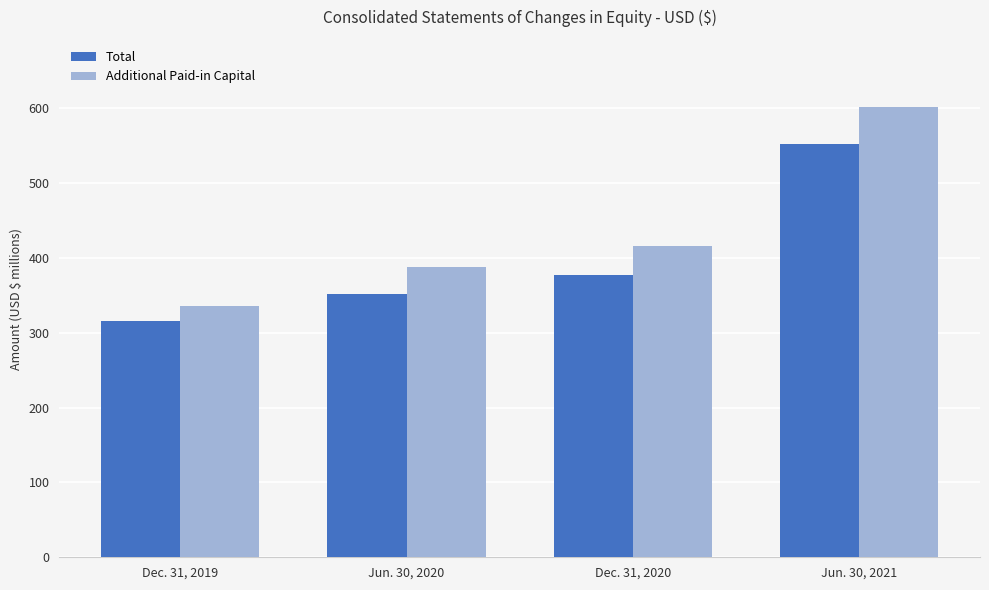

Which series has the largest total across all categories?

Additional Paid-in Capital